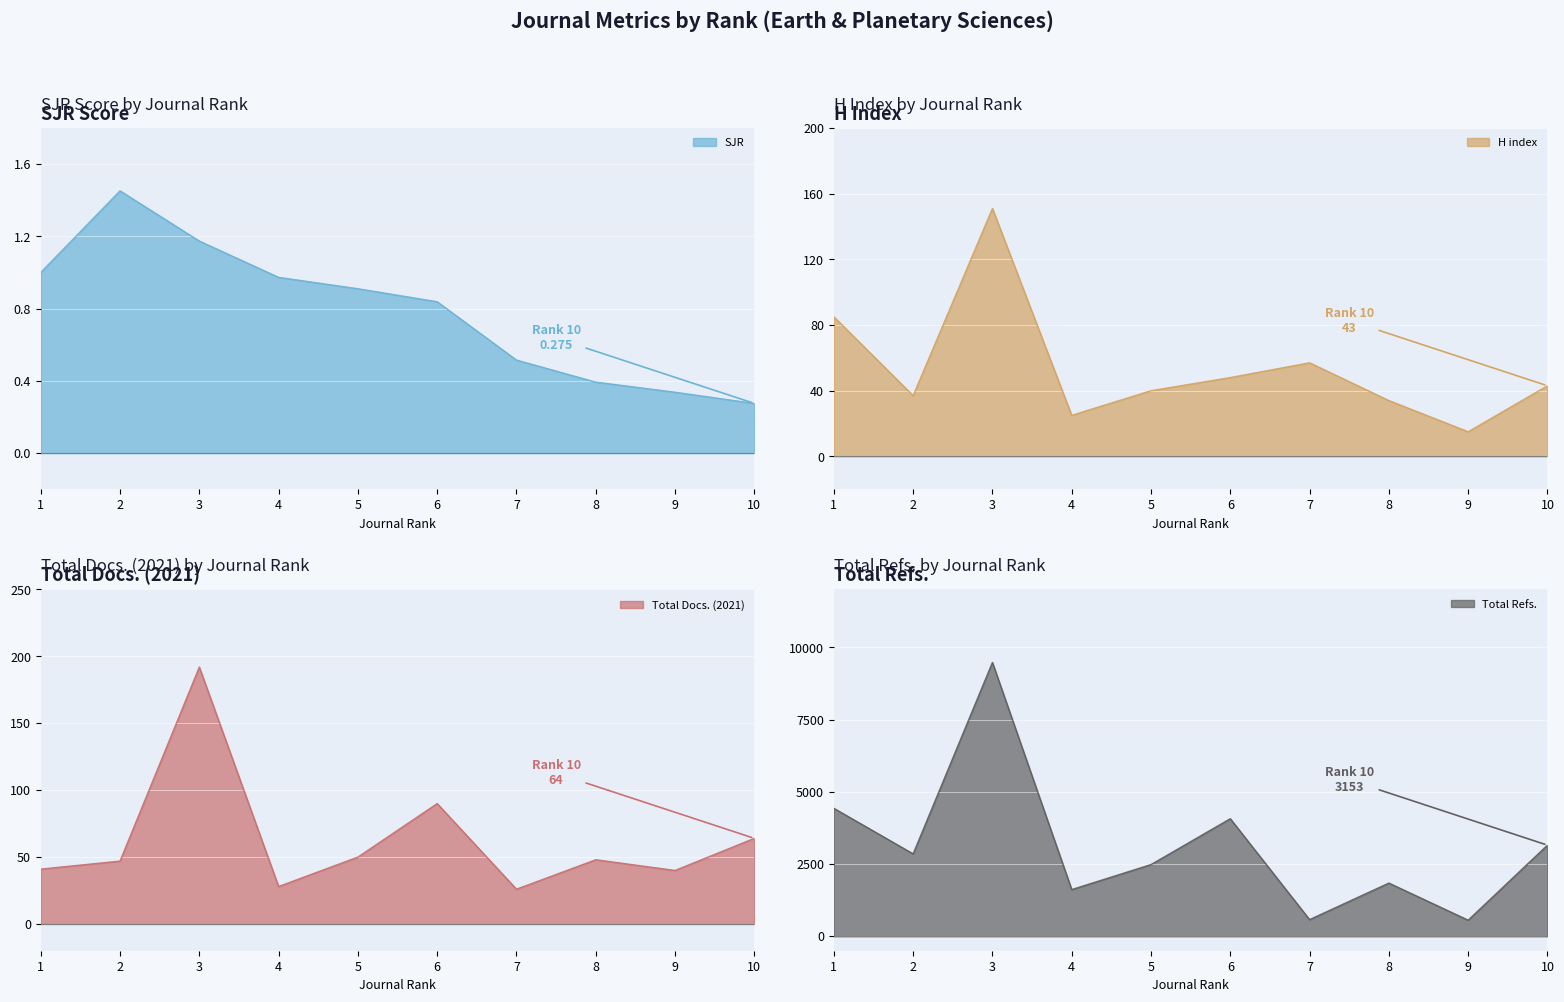

What is the minimum value for H index?

15